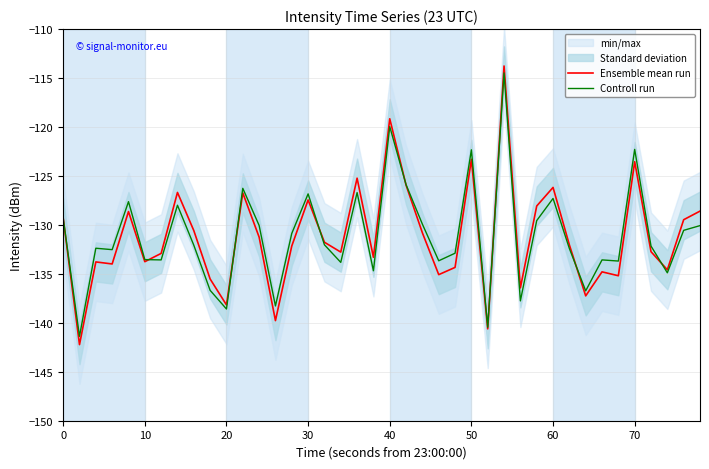

The value of Ensemble mean run at 10 is -133.8. True or false?

True